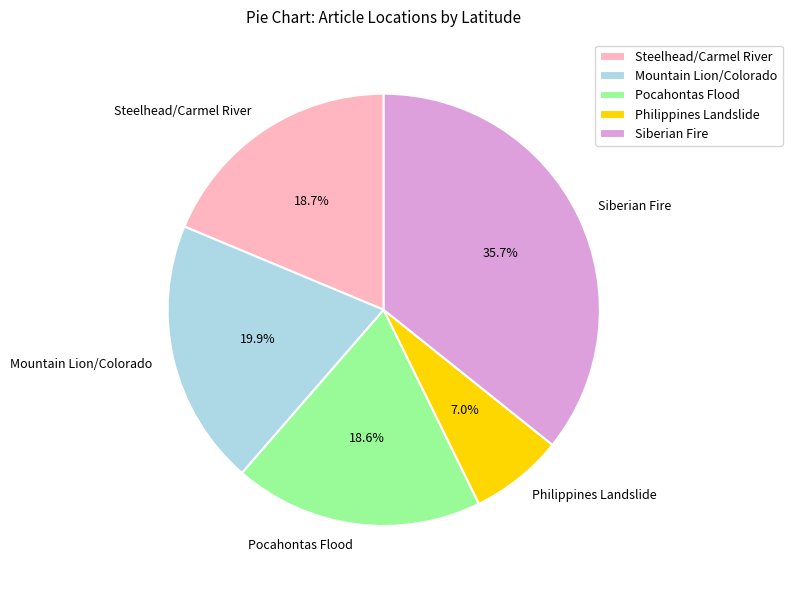

Do Steelhead/Carmel River and Siberian Fire together represent more than half of the pie?

Yes